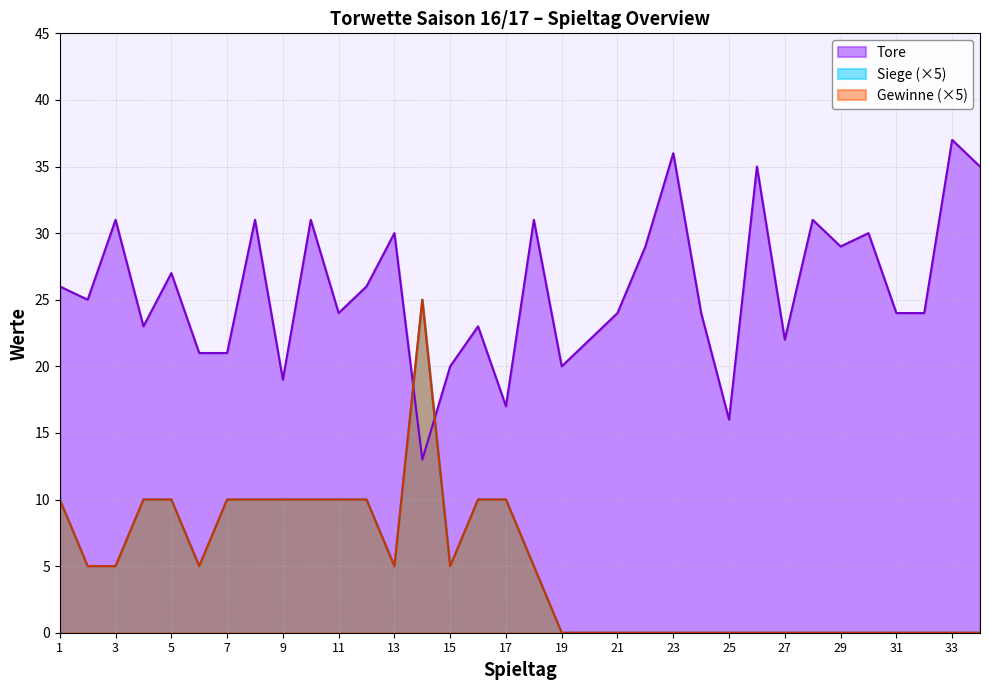

Which label corresponds to the largest value in the chart?

33